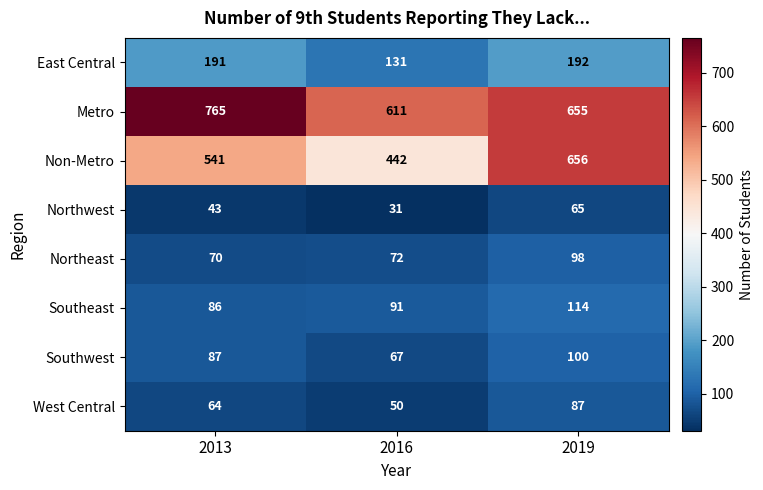

Reading left to right, extract all data points from this chart.

East Central: 2013=191	2016=131	2019=192
Metro: 2013=765	2016=611	2019=655
Non-Metro: 2013=541	2016=442	2019=656
Northwest: 2013=43	2016=31	2019=65
Northeast: 2013=70	2016=72	2019=98
Southeast: 2013=86	2016=91	2019=114
Southwest: 2013=87	2016=67	2019=100
West Central: 2013=64	2016=50	2019=87